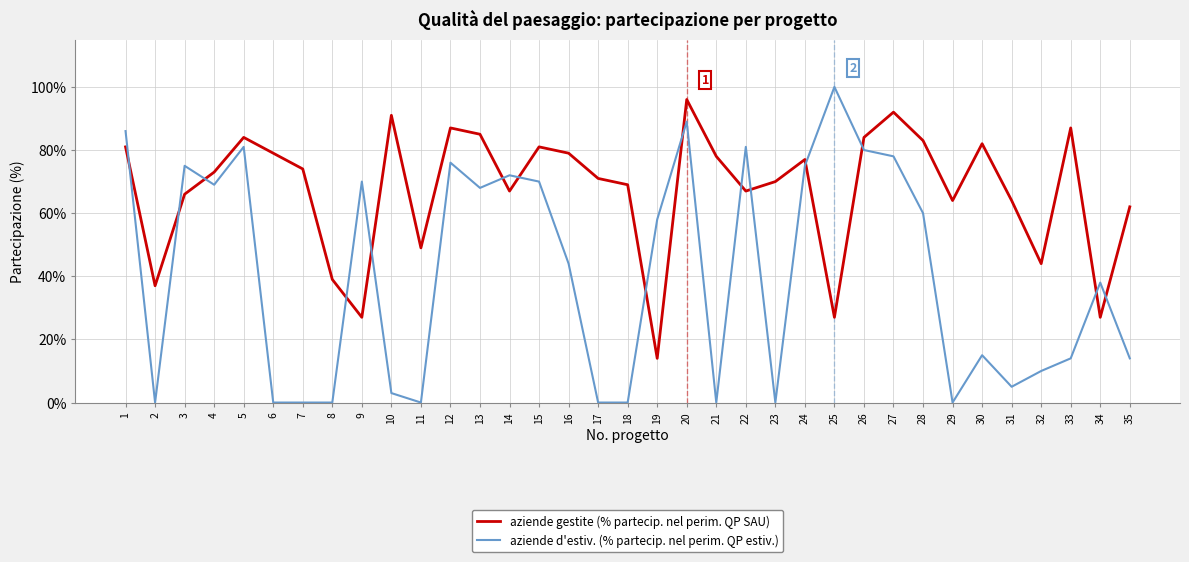

Which category has the lowest value in the aziende gestite (% partecip. nel perim. QP SAU) series?

19